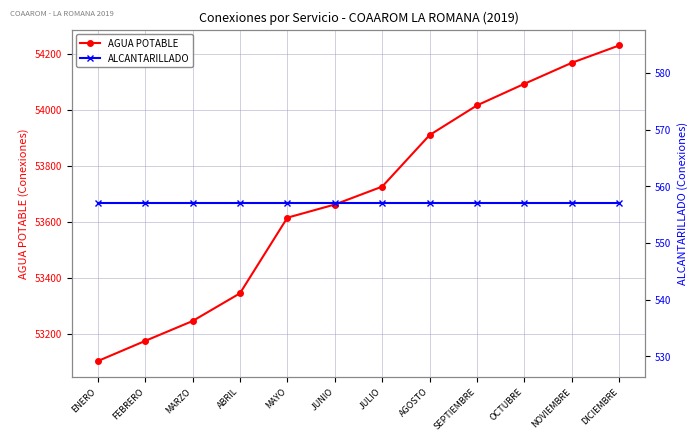

Where is AGUA POTABLE nearest to the value 53665?

JUNIO